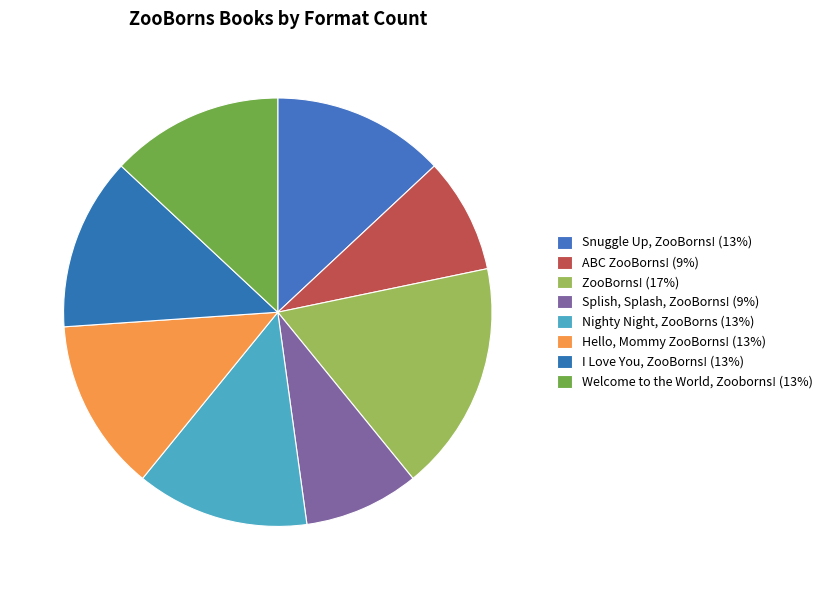

Rank the categories by value from highest to lowest.

ZooBorns!, Snuggle Up, ZooBorns!, Nighty Night, ZooBorns, Hello, Mommy ZooBorns!, I Love You, ZooBorns!, Welcome to the World, Zooborns!, ABC ZooBorns!, Splish, Splash, ZooBorns!